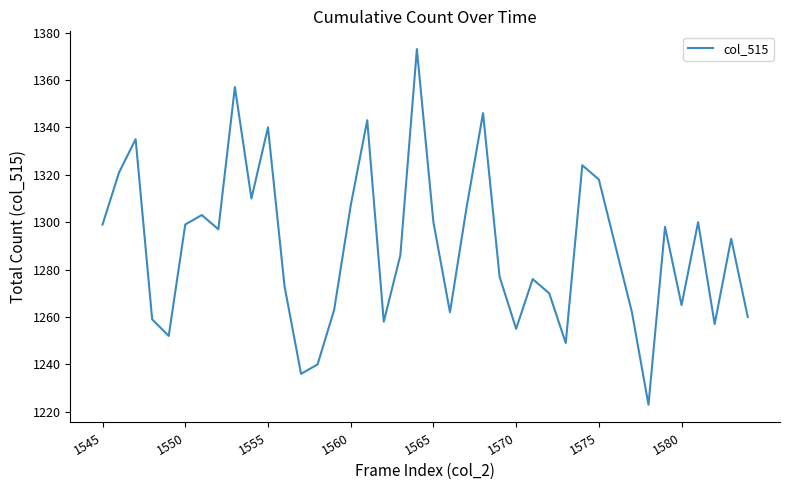

What is the average value?

1290